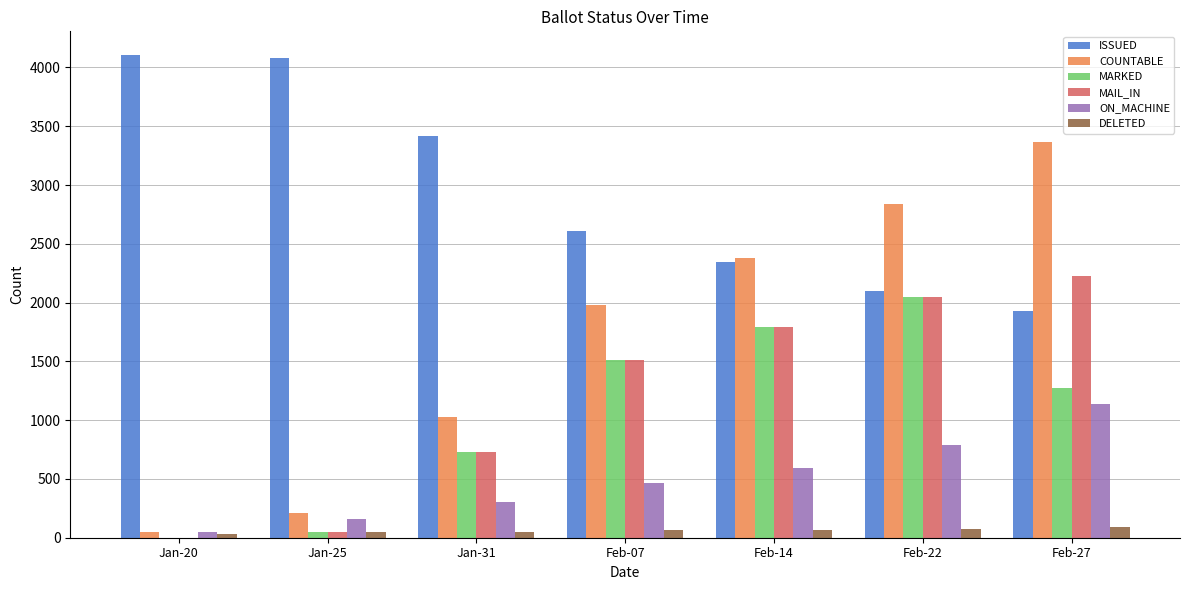

Are the bars grouped side by side (vs. stacked)?

Yes